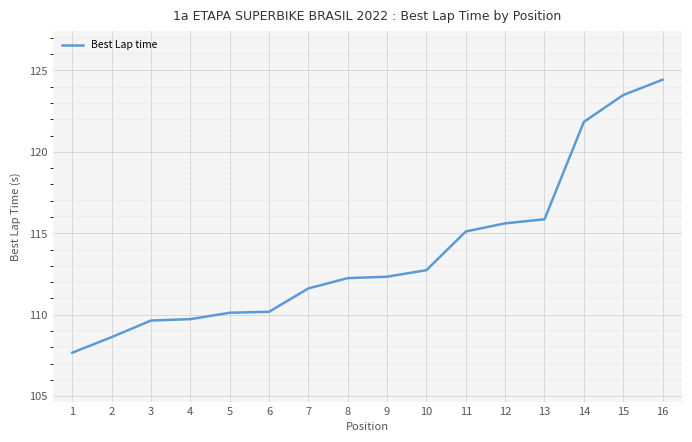

What is the change in value from 3 to 12?

+6.0